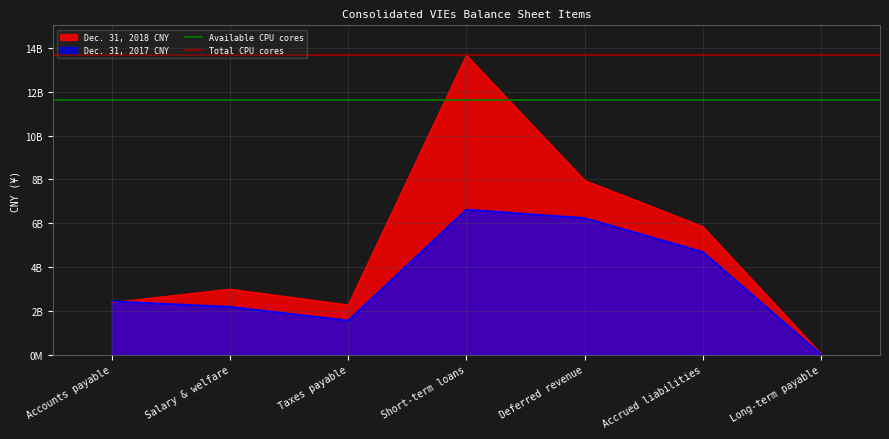

What is the label of the 1st point from the left?

Accounts payable